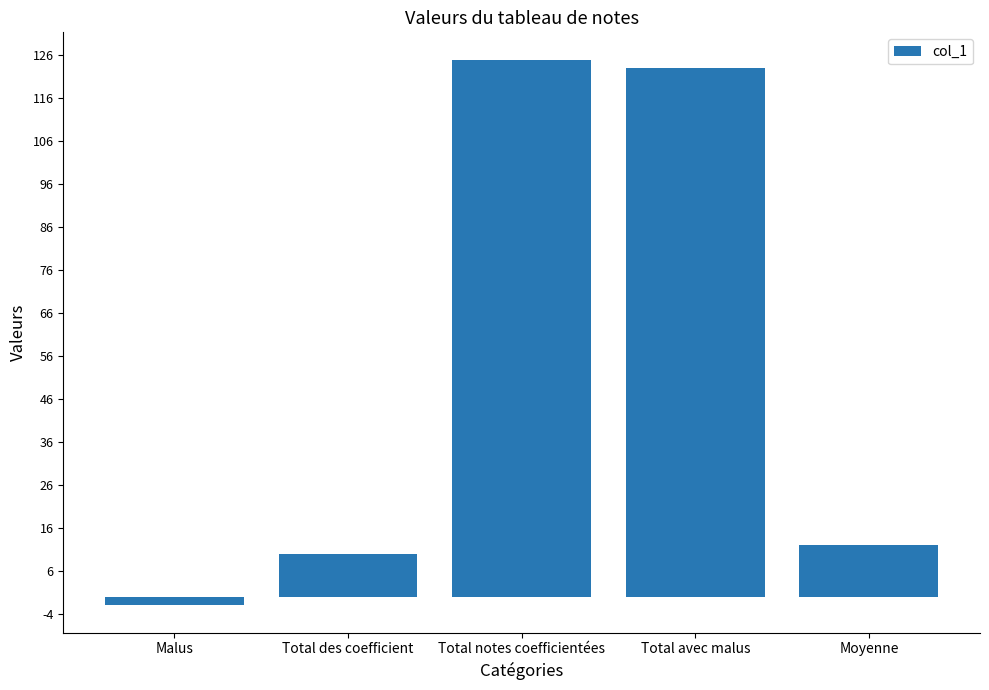

What is the difference between the second highest and minimum values?

125